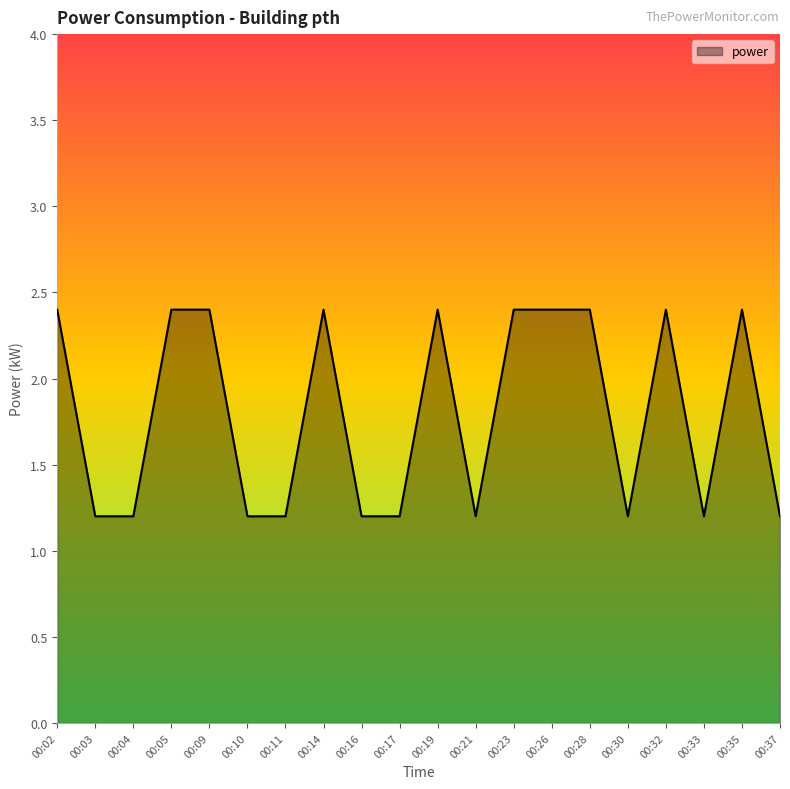

What is the smallest value displayed?

1.2